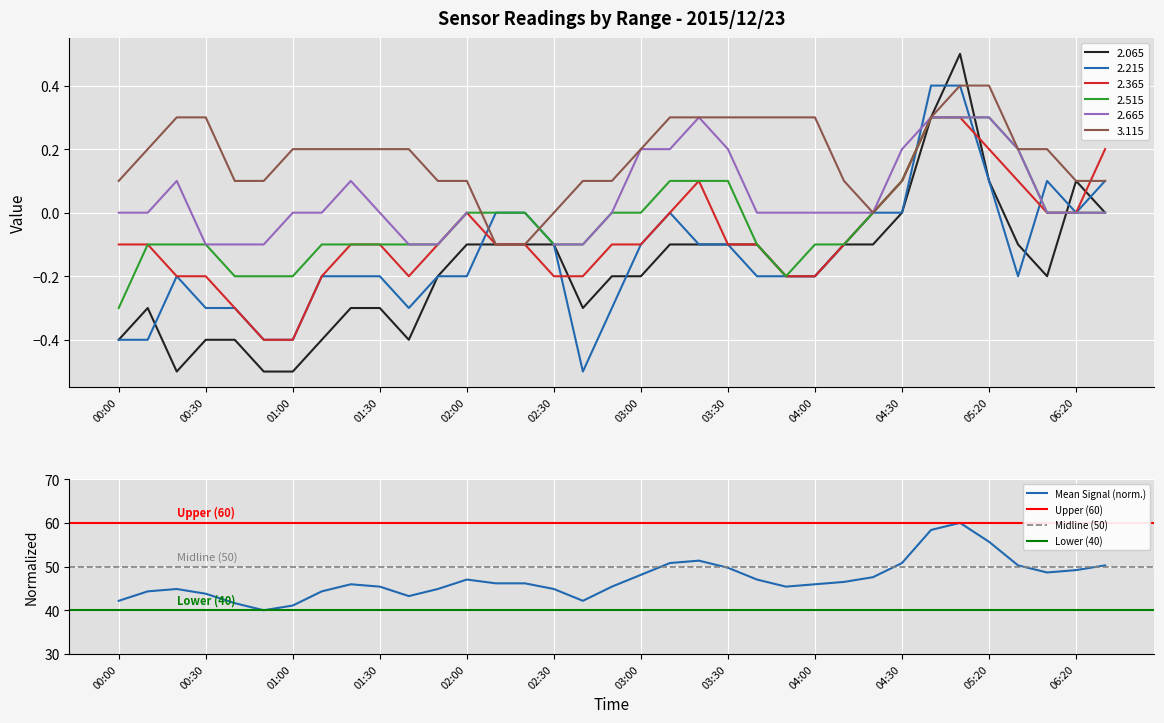

What is the difference between the second highest and minimum values in the 3.115 series?

0.5